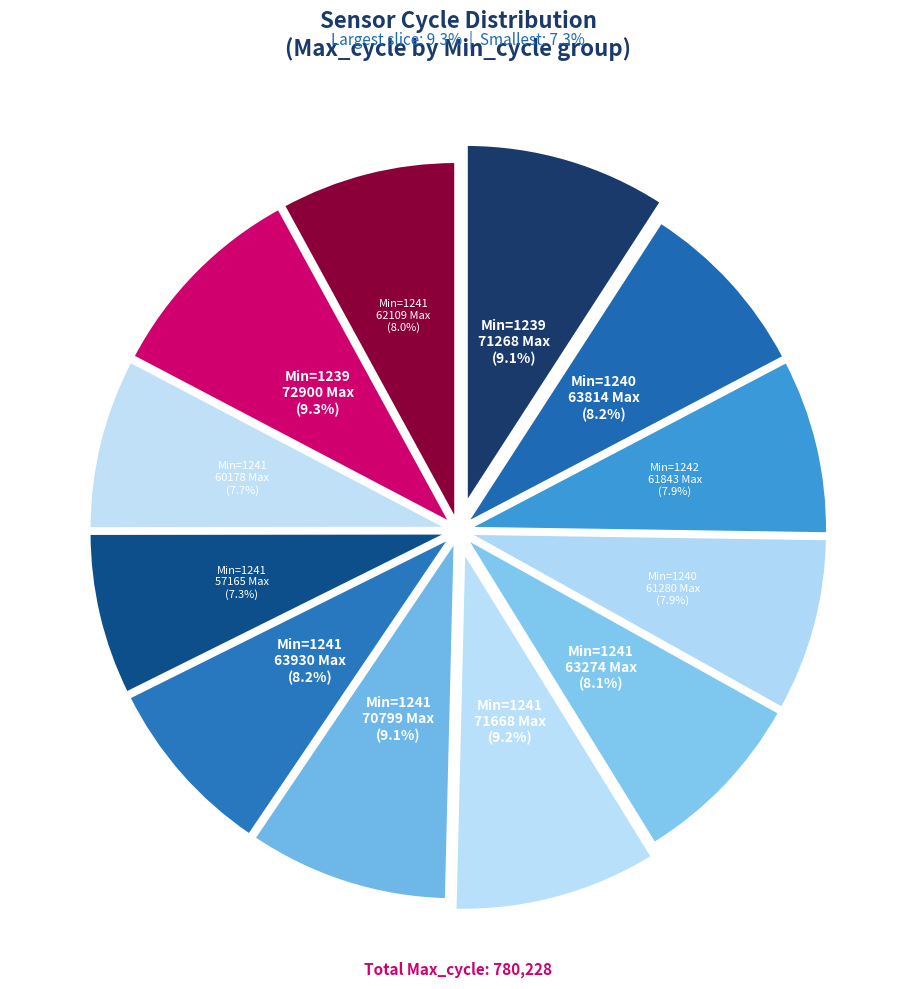

To the nearest percent, what is the average slice percentage?

8%